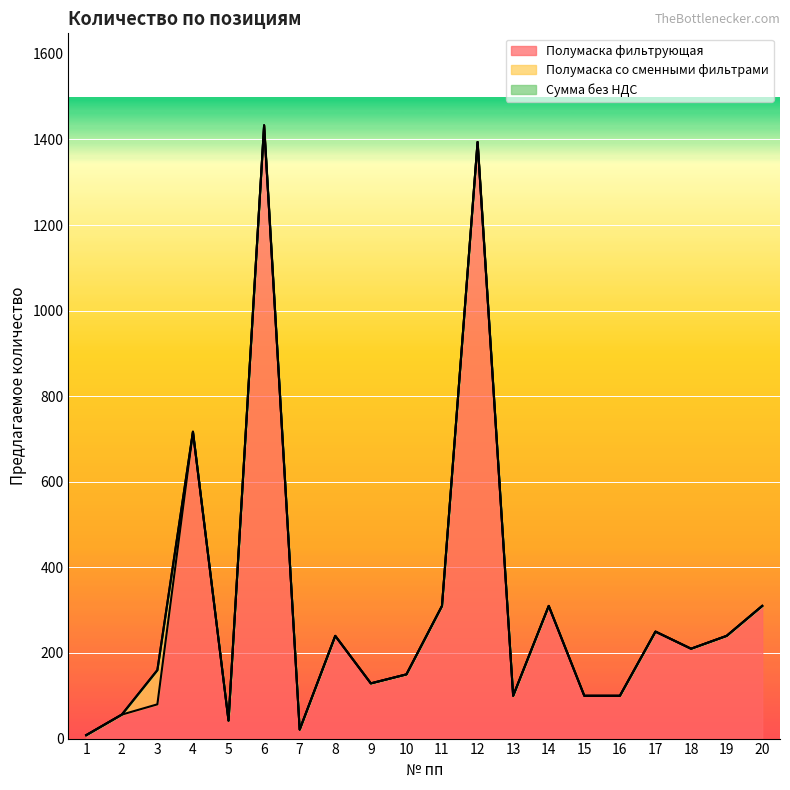

At which label is Полумаска фильтрующая closest to 720?

4